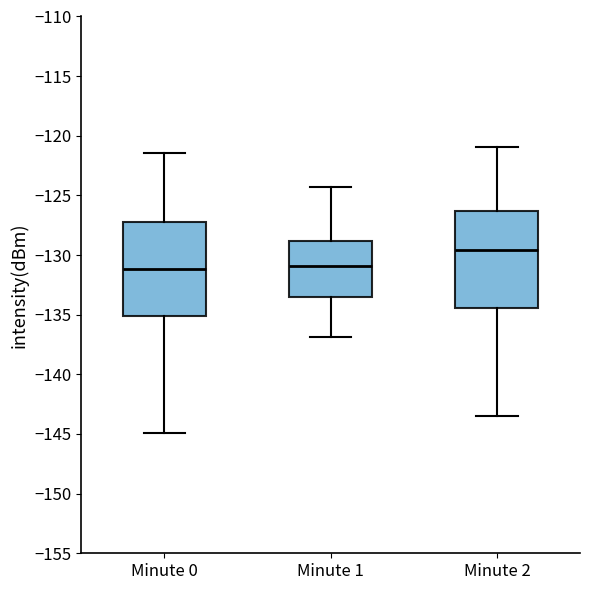

Reading left to right, read every box against the y-axis: the position of its median line, the range the box covers, and the ends of its whiskers. The values are not printed on the chart, so give them approximately, as read against the axis.

Minute 0: median -131.0, box -135.0 to -127.5, whiskers -145.0 to -121.5
Minute 1: median -131.0, box -133.5 to -129.0, whiskers -137.0 to -124.5
Minute 2: median -129.5, box -134.5 to -126.5, whiskers -143.5 to -121.0